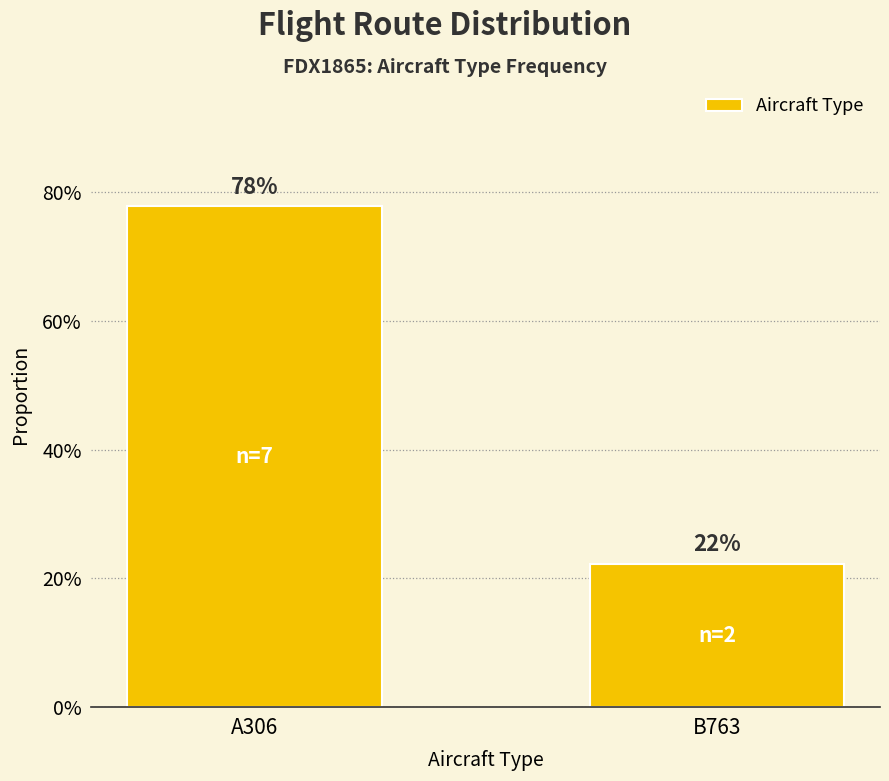

What is the sum of the values at A306 and B763?

100.0